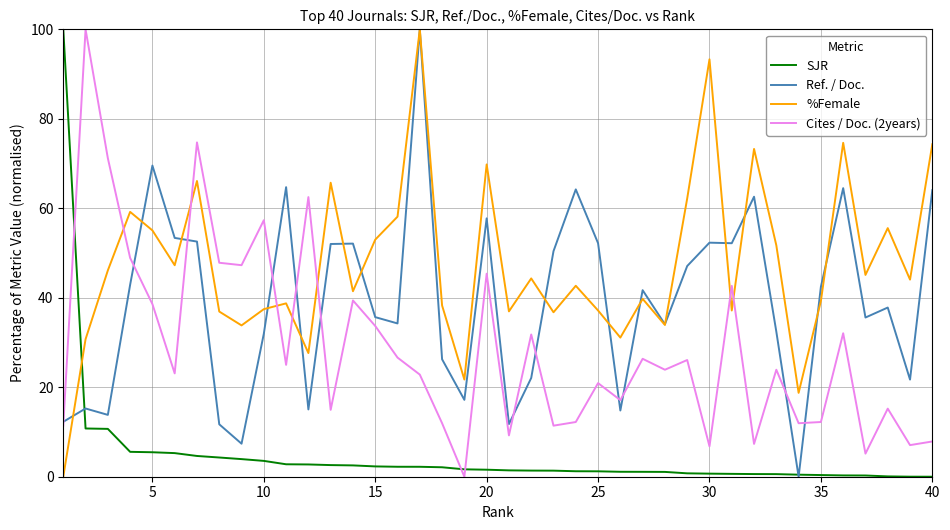

Rank the series by their average value, from lowest to highest.

SJR, Cites / Doc. (2years), Ref. / Doc., %Female